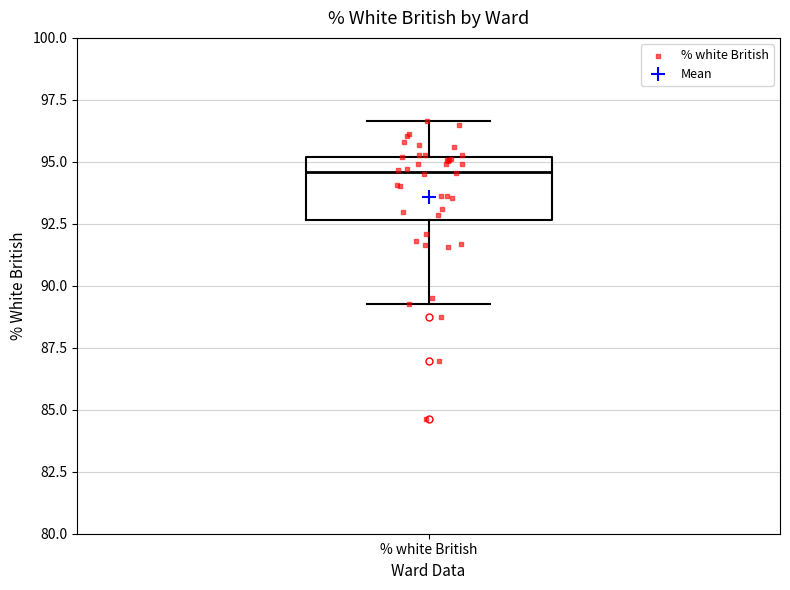

Where does the median line of the box for % white British sit on the y-axis? The values are not printed on the chart, so give them approximately, as read against the axis.

94.5